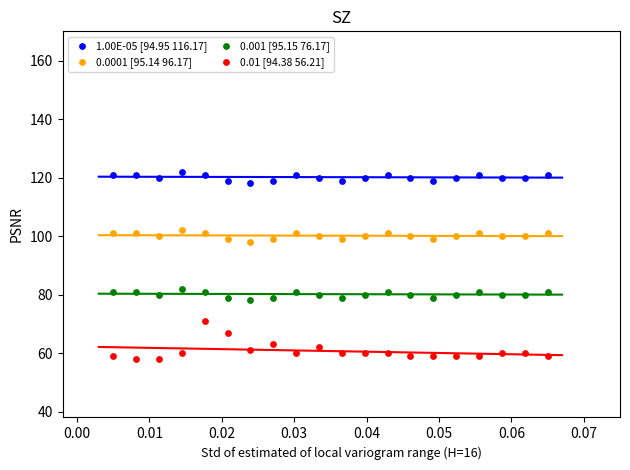

Which series reaches the maximum Y coordinate?

1.00E-05 [94.95 116.17]